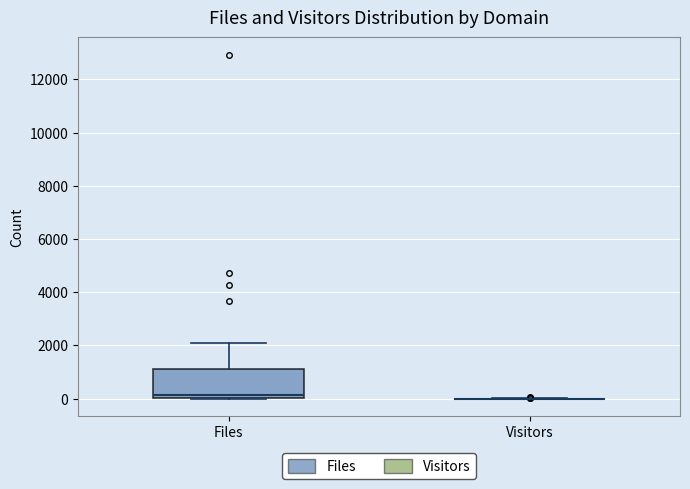

Where is the upper edge of the box for Files on the y-axis? The values are not printed on the chart, so give them approximately, as read against the axis.

1200